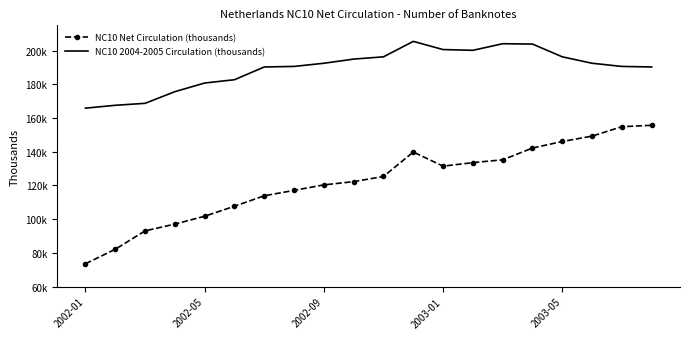

What are all the series names shown in the legend?

NC10 Net Circulation (thousands), NC10 2004-2005 Circulation (thousands)